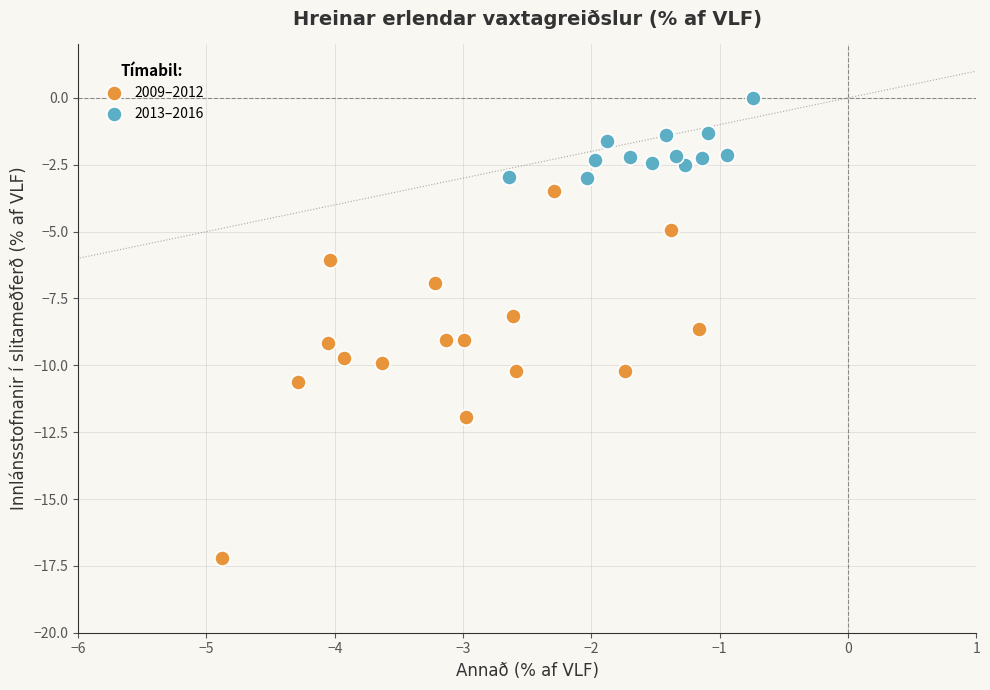

Which series contains the highest Y value?

2013–2016